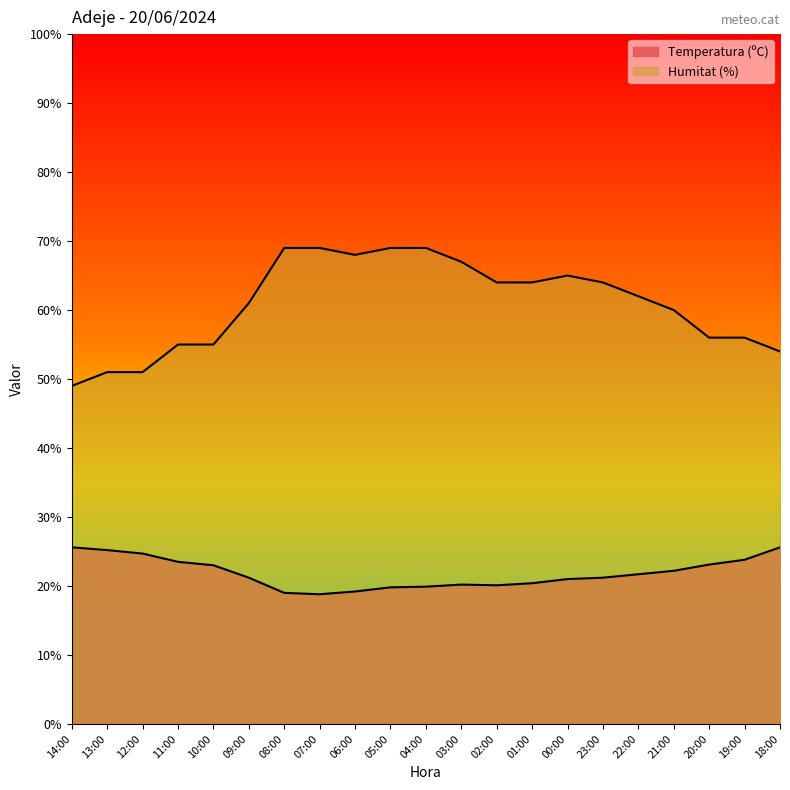

Which category has the highest value across all series?

08:00